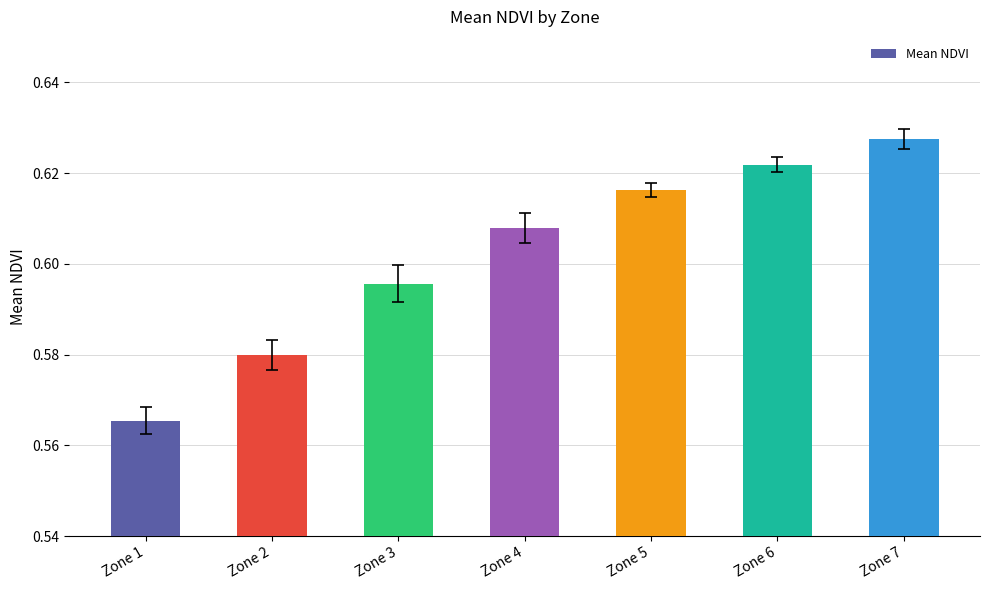

How many values are between 0 and 1?

7